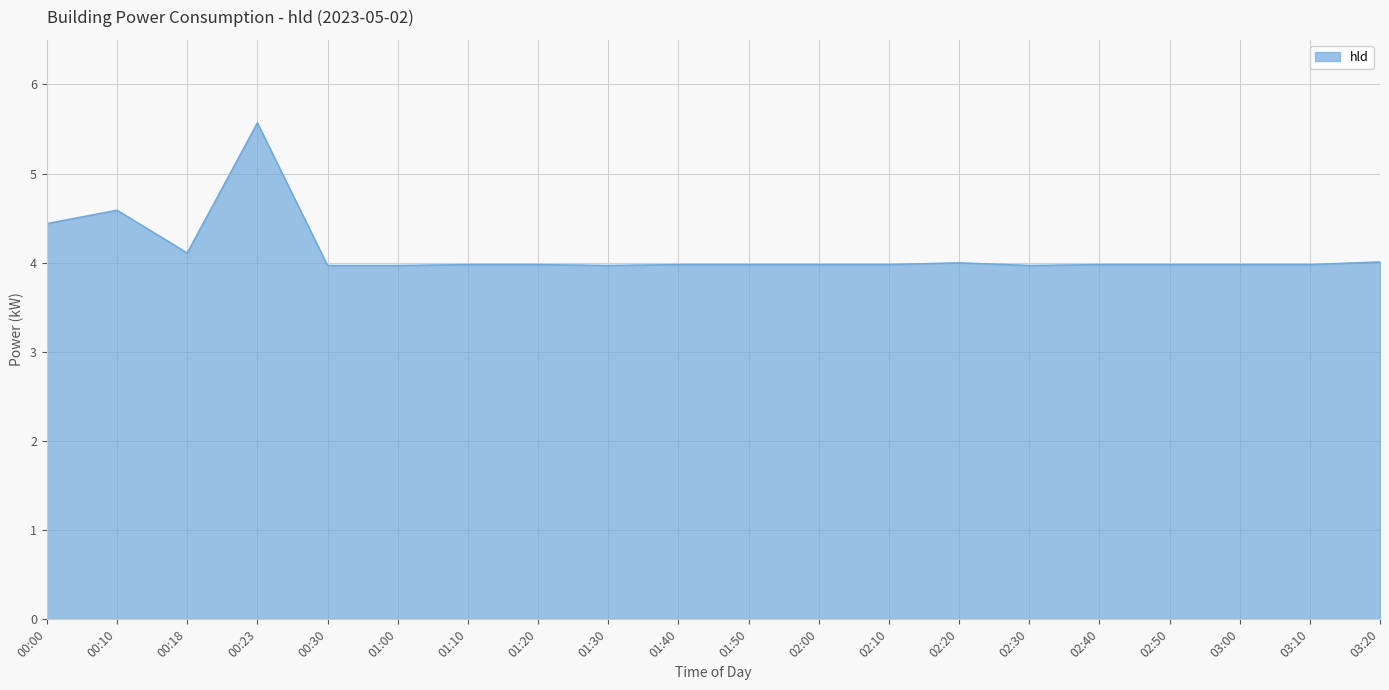

True or false: the data shows 4.0 at 00:30.

True